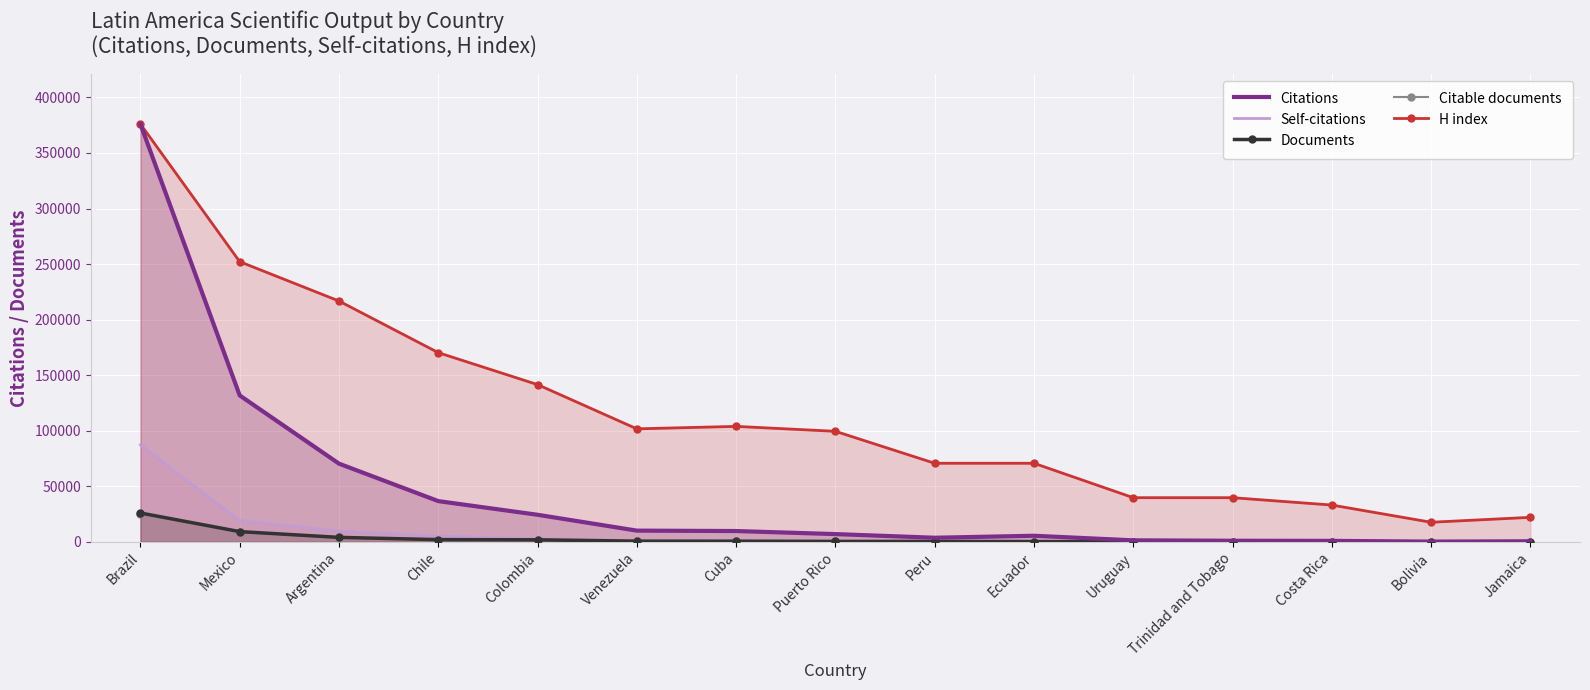

At Ecuador, list the series in order from largest to smallest.

H index, Citations, Self-citations, Documents, Citable documents